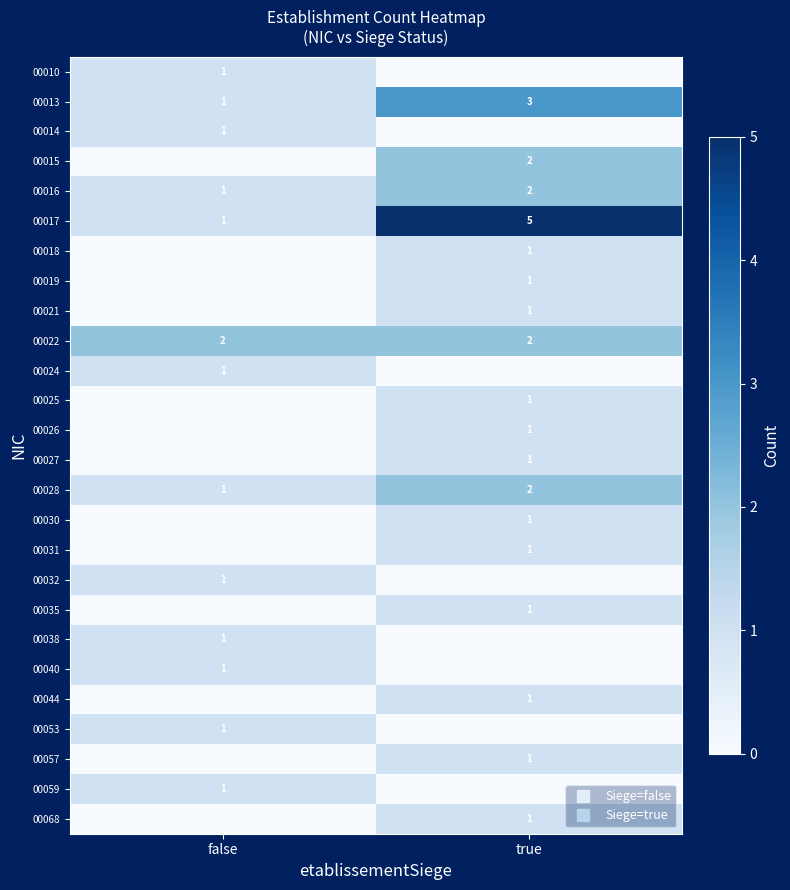

List the labels in order of 00027 value, smallest first.

false, true